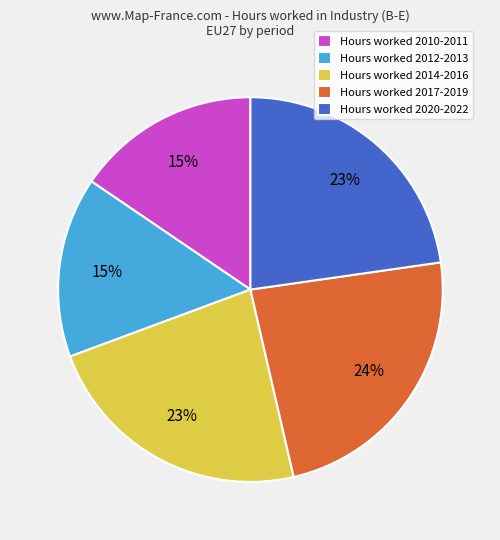

What percentage is the Hours worked 2010-2011 slice, to the nearest percent?

15%